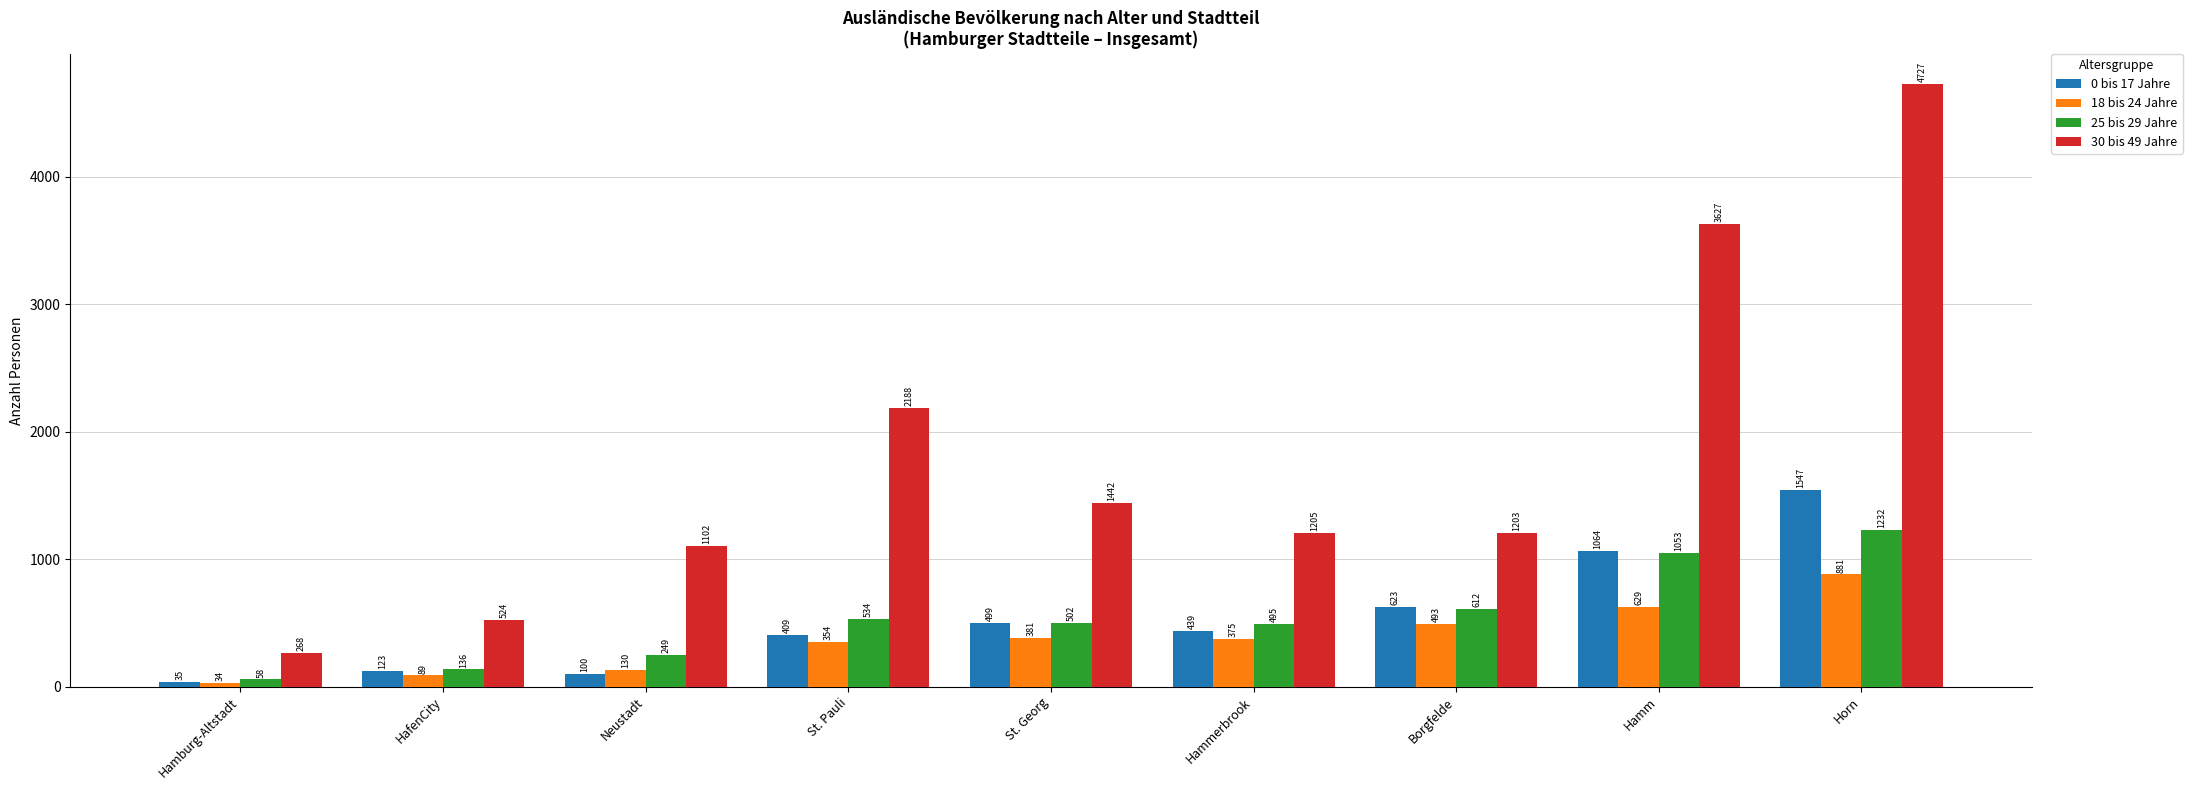

What is the lowest value of the 0 bis 17 Jahre series?

35